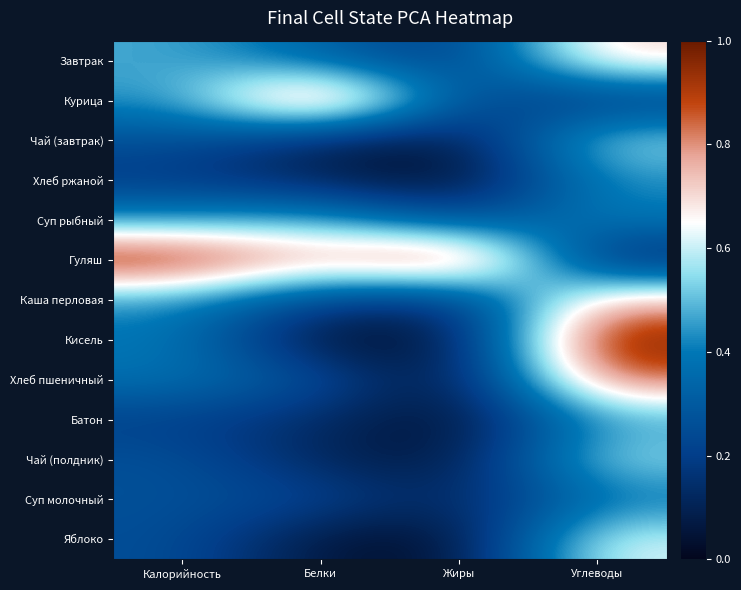

Between Белки and Калорийность, which is larger?

Калорийность